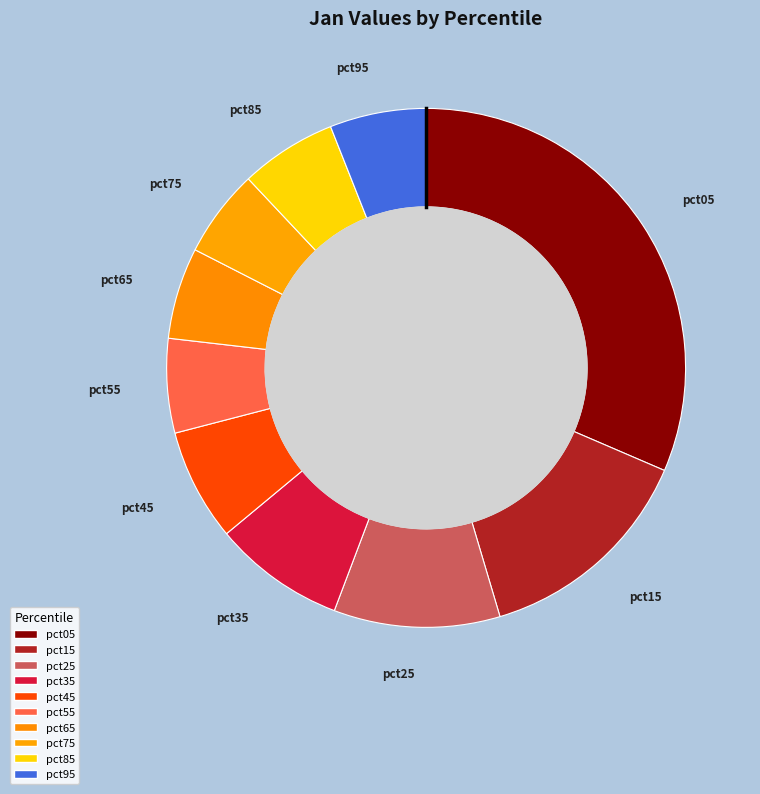

How many slices are in this pie chart?

10